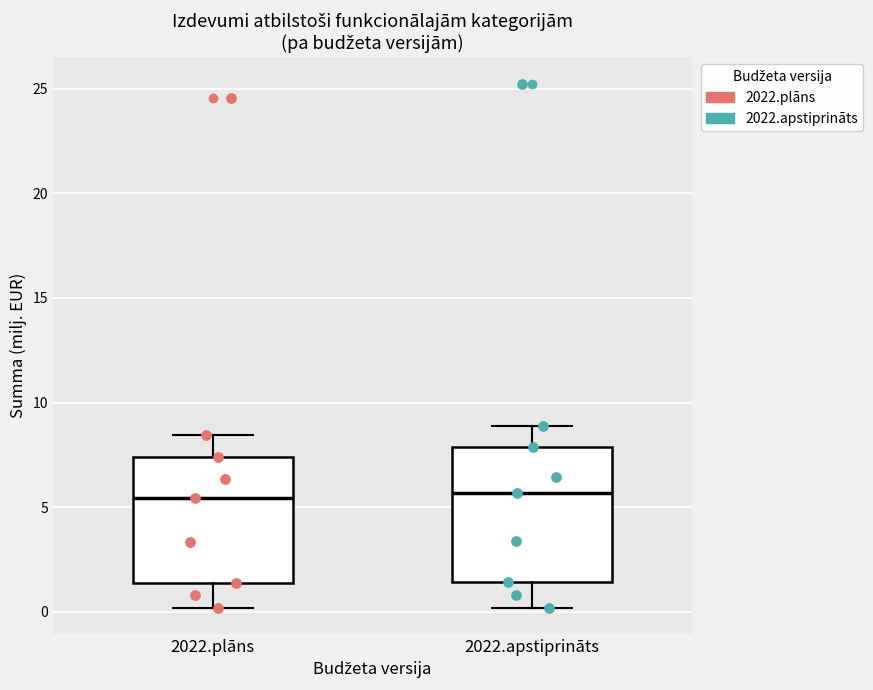

Reading left to right, transcribe this box plot: for each box, give where its median line is, the range the box spans, and where its two whiskers end, as read against the y-axis. The values are not printed on the chart, so give them approximately, as read against the axis.

2022.plāns: median 5.5, box 1.5 to 7.5, whiskers 0.0 to 8.5
2022.apstiprināts: median 5.5, box 1.5 to 8.0, whiskers 0.0 to 9.0